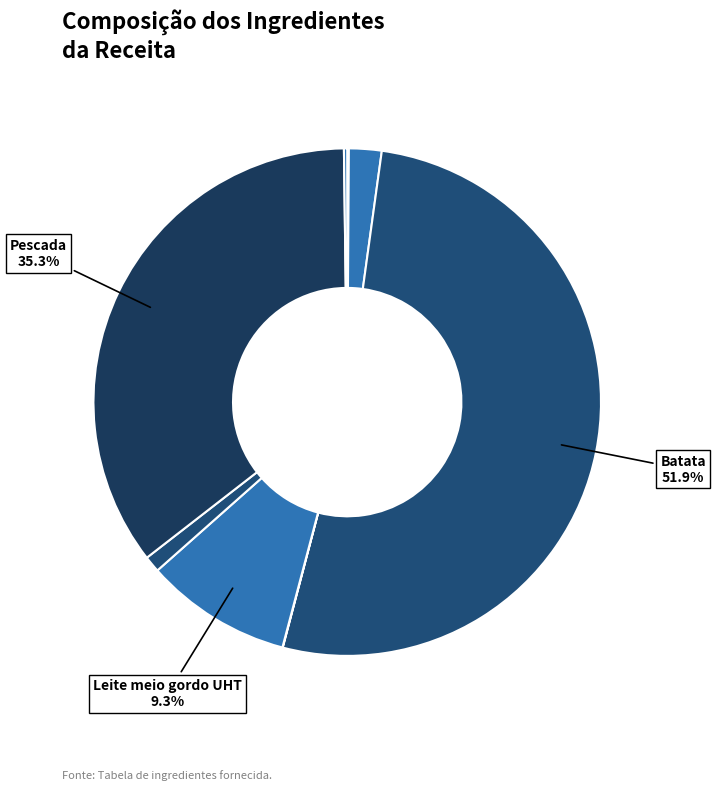

Which category has the biggest portion of the pie?

Batata